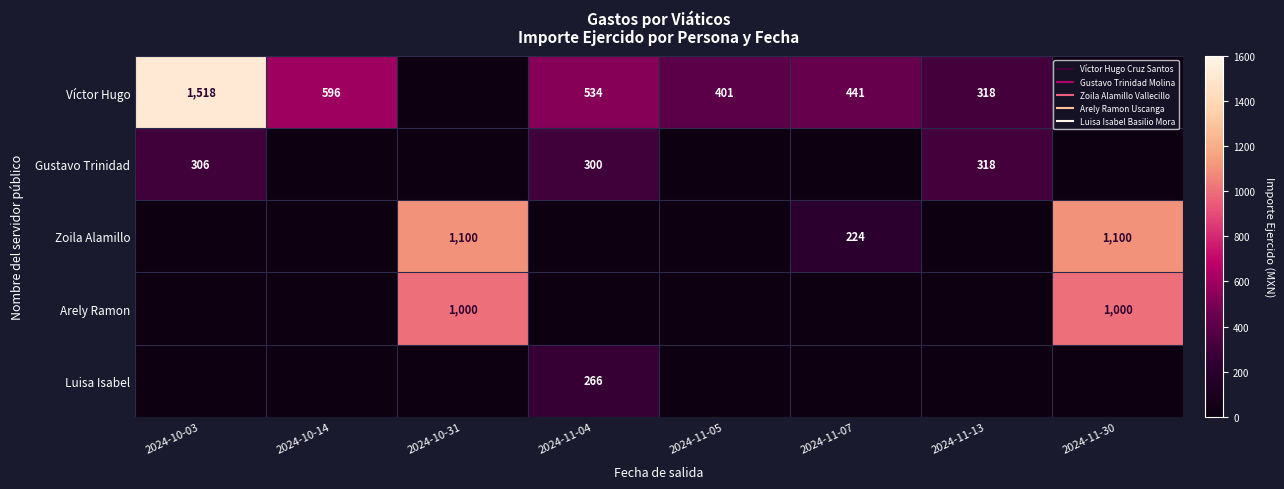

The value of Zoila Alamillo at 2024-11-30 is 1622.5. True or false?

False